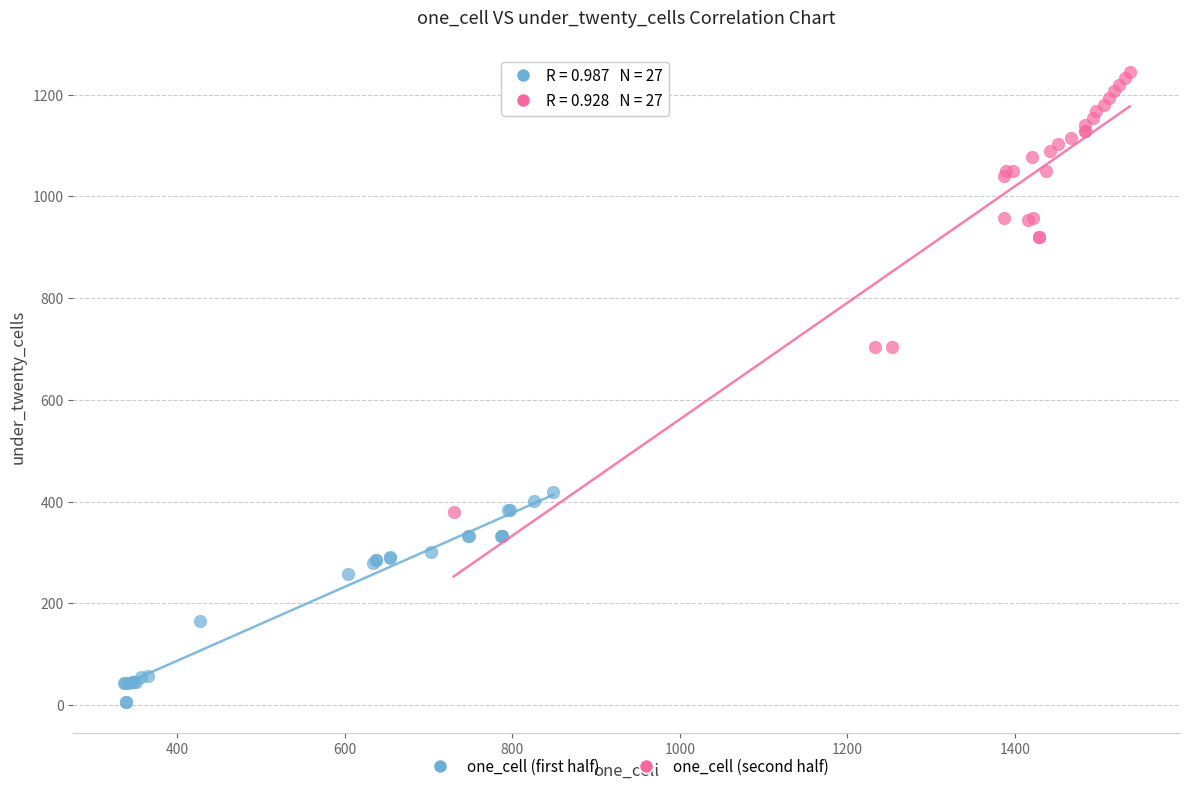

Which series contains the highest Y value?

one_cell (second half)